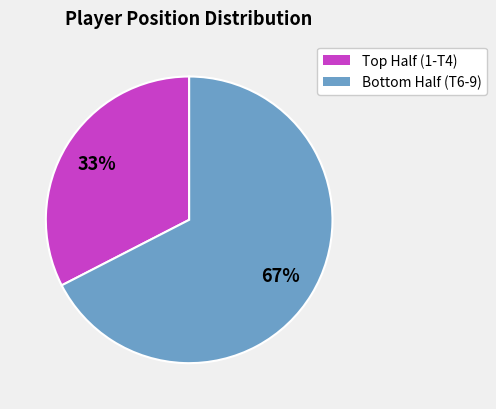

To the nearest percent, what is the average slice percentage?

50%